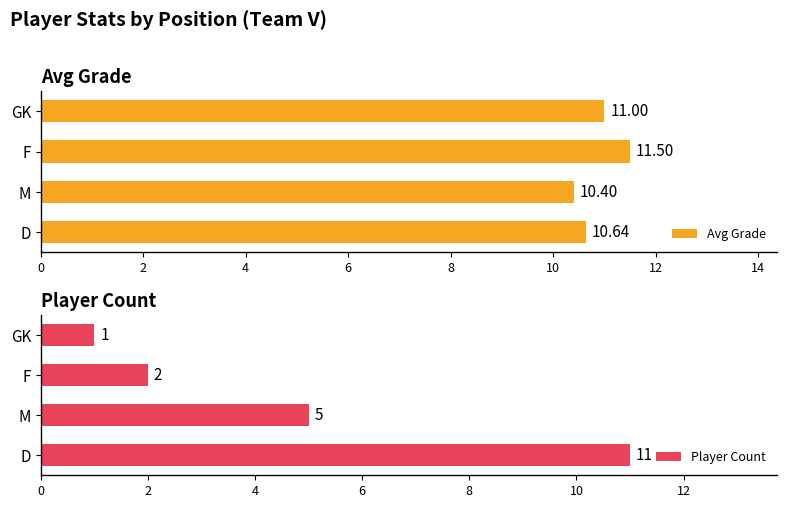

What is the difference between the second highest and minimum values in the Avg Grade series?

0.6